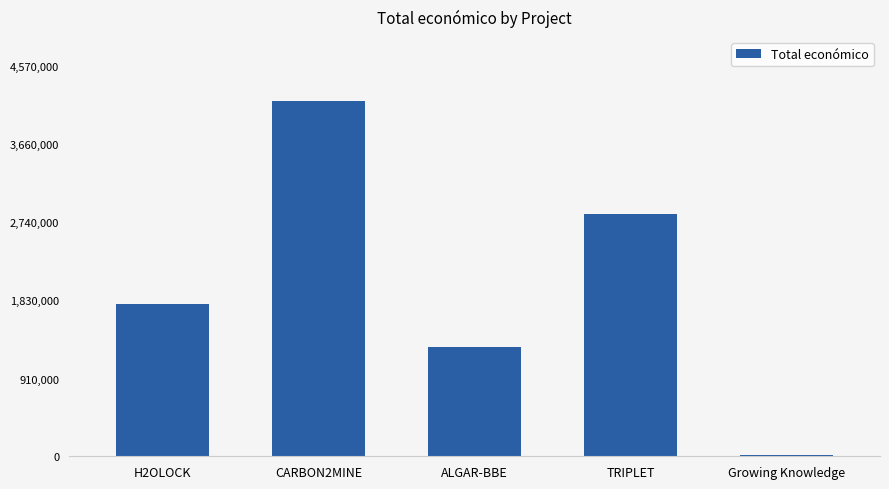

Which has a higher value, CARBON2MINE or H2OLOCK?

CARBON2MINE